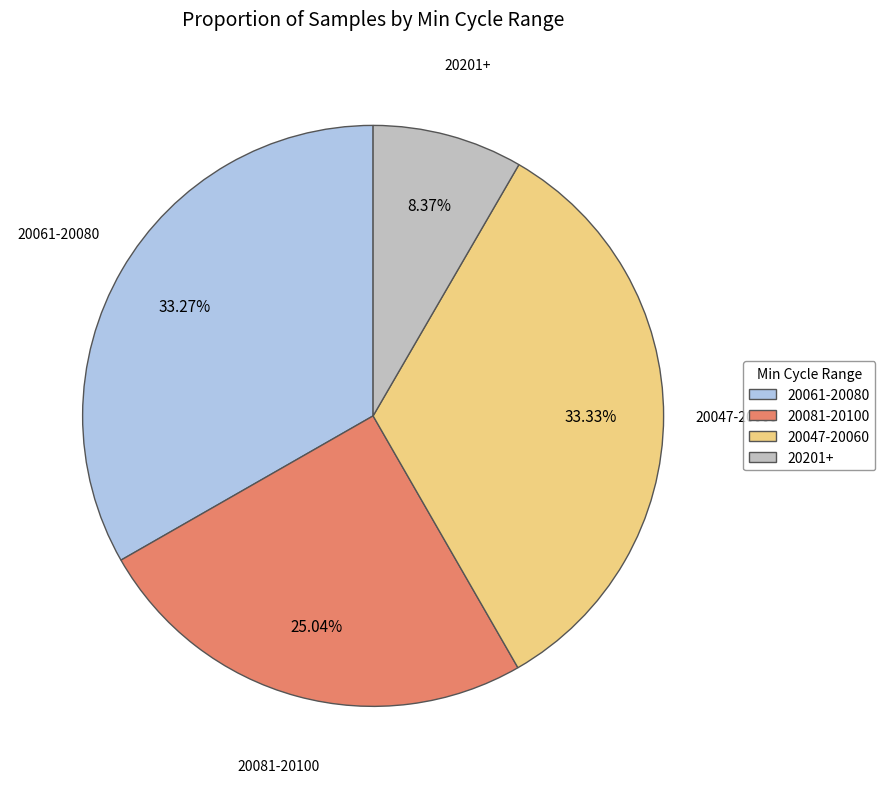

Between 20201+ and 20047-20060, which is larger?

20047-20060